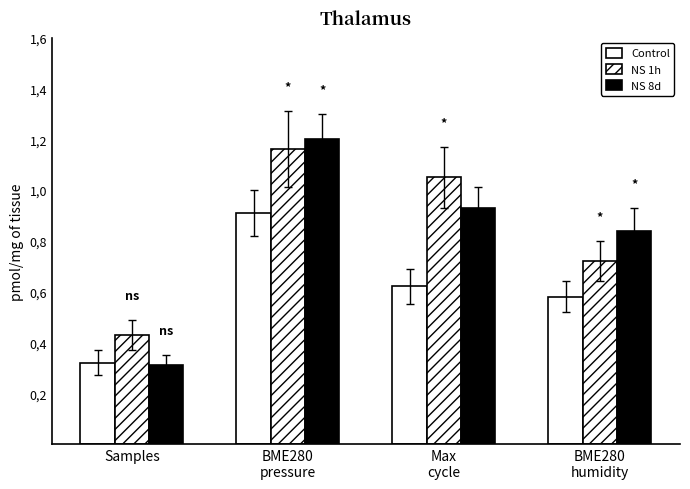

Which series has the largest range (max minus min)?

NS 8d